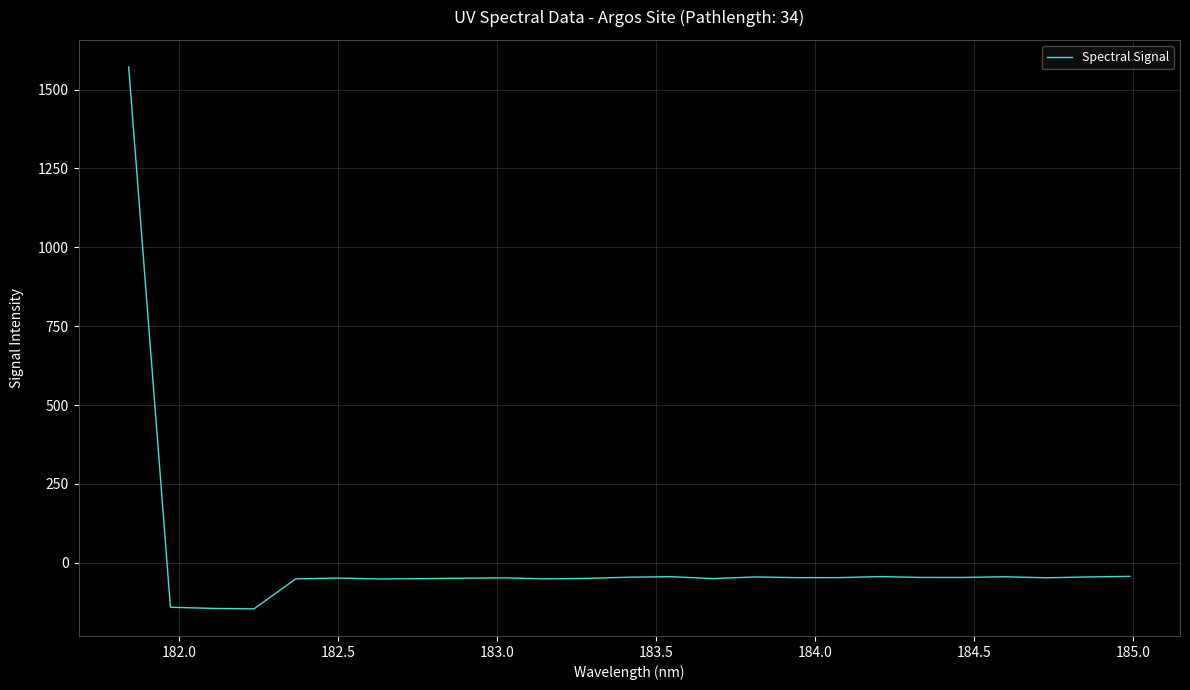

What is the greatest value displayed?

1571.7